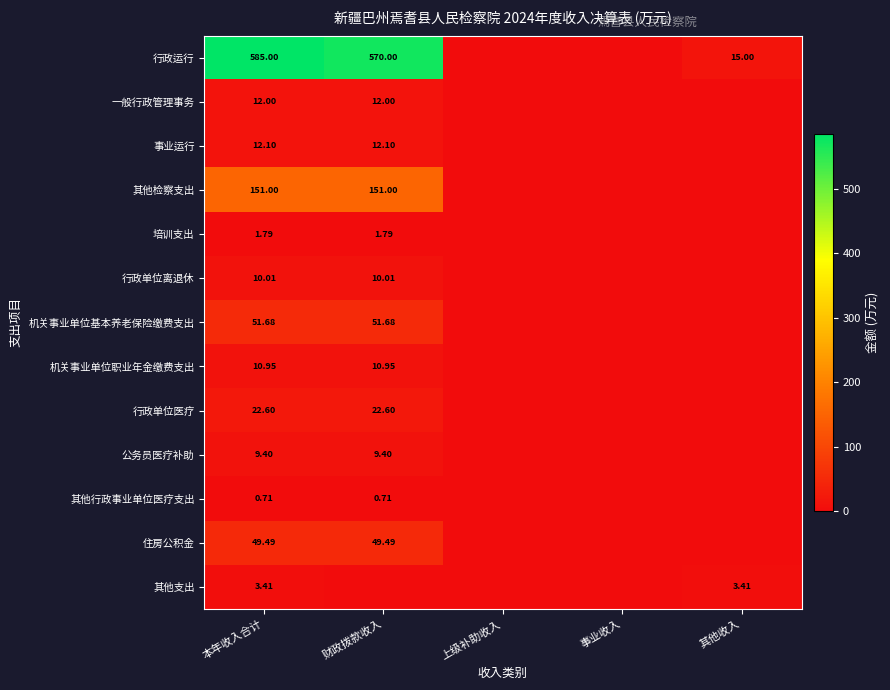

Which category has the lowest value across all series?

上级补助收入